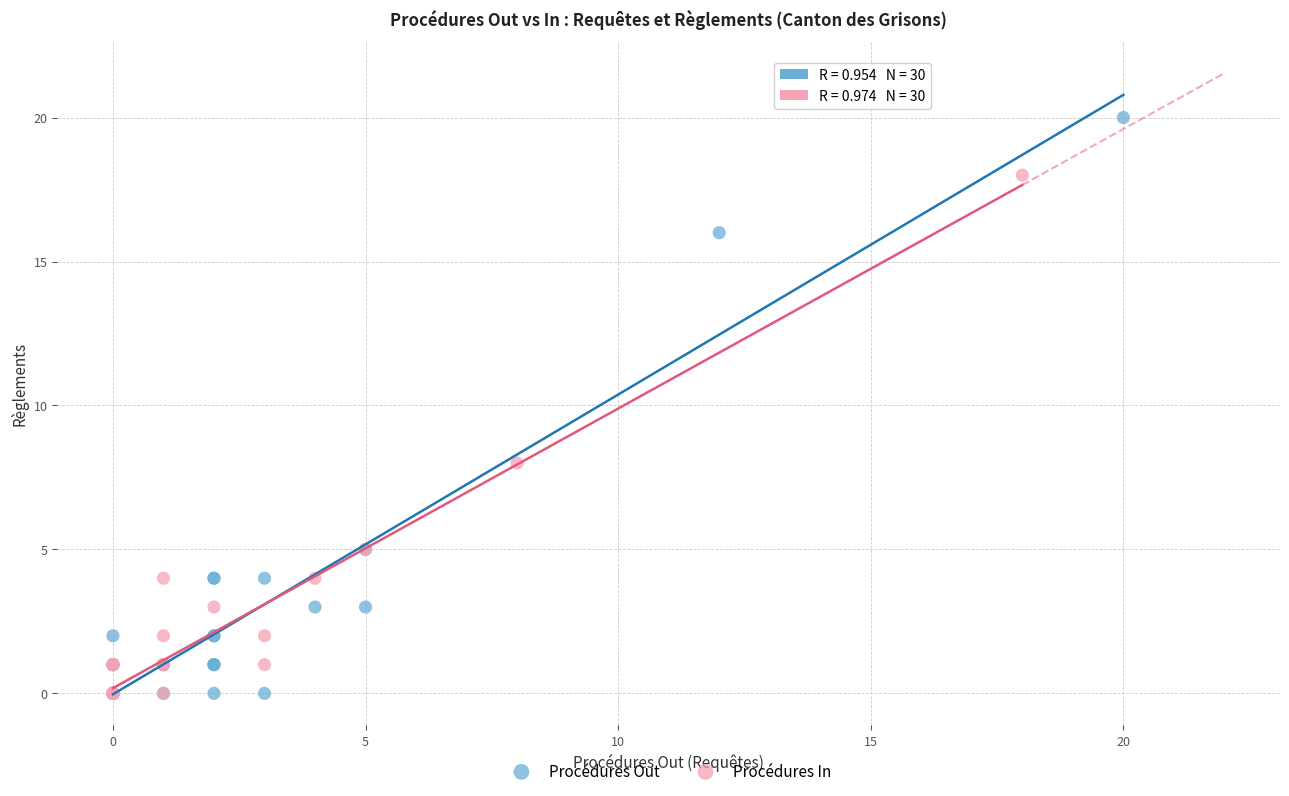

Which series contains the highest Y value?

Procédures Out